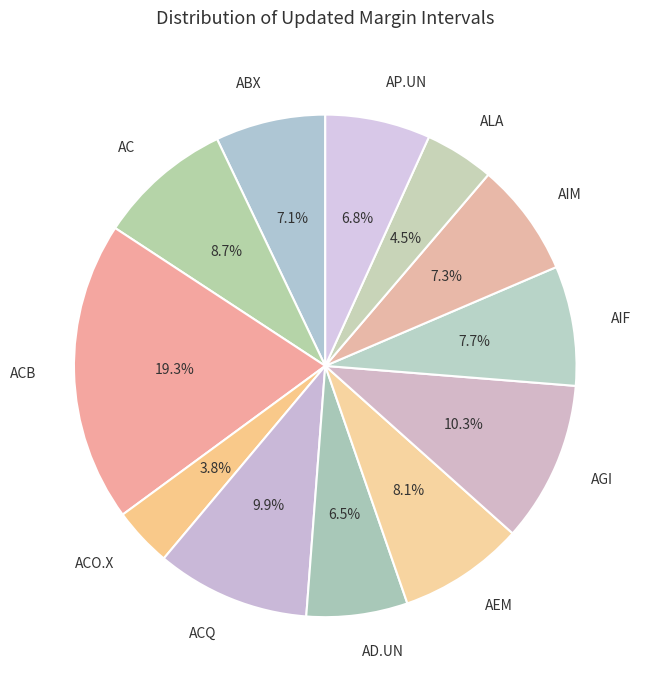

True or false: AEM accounts for 8% of the total.

True